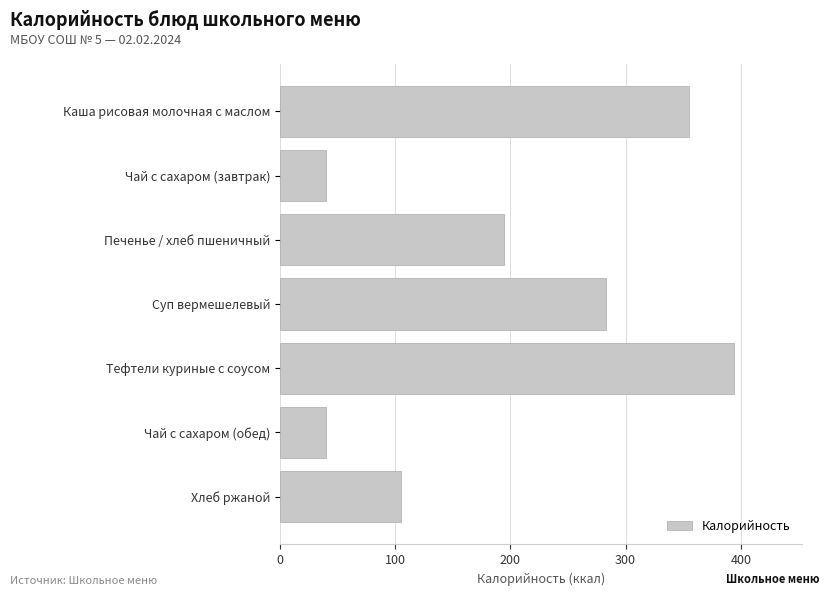

What is the difference between the maximum and minimum values?

354